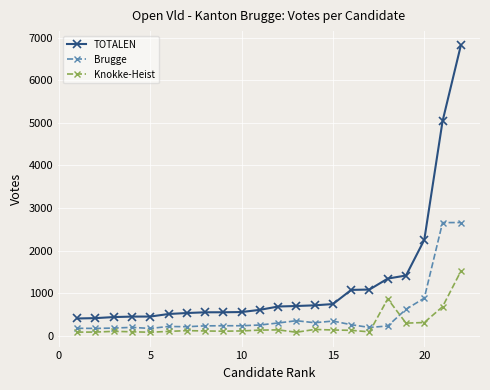

True or false: Knokke-Heist has more than 1 interior local peaks.

True